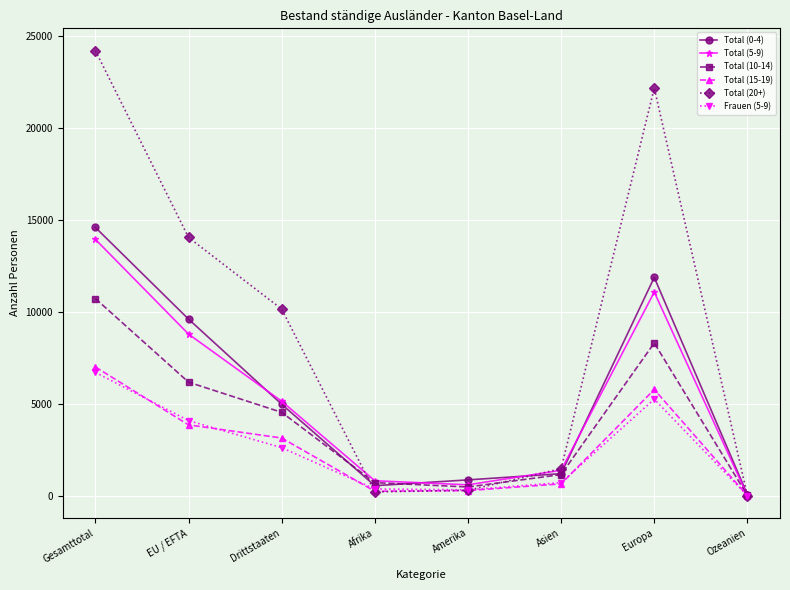

Which category has the highest value across all series?

Gesamttotal